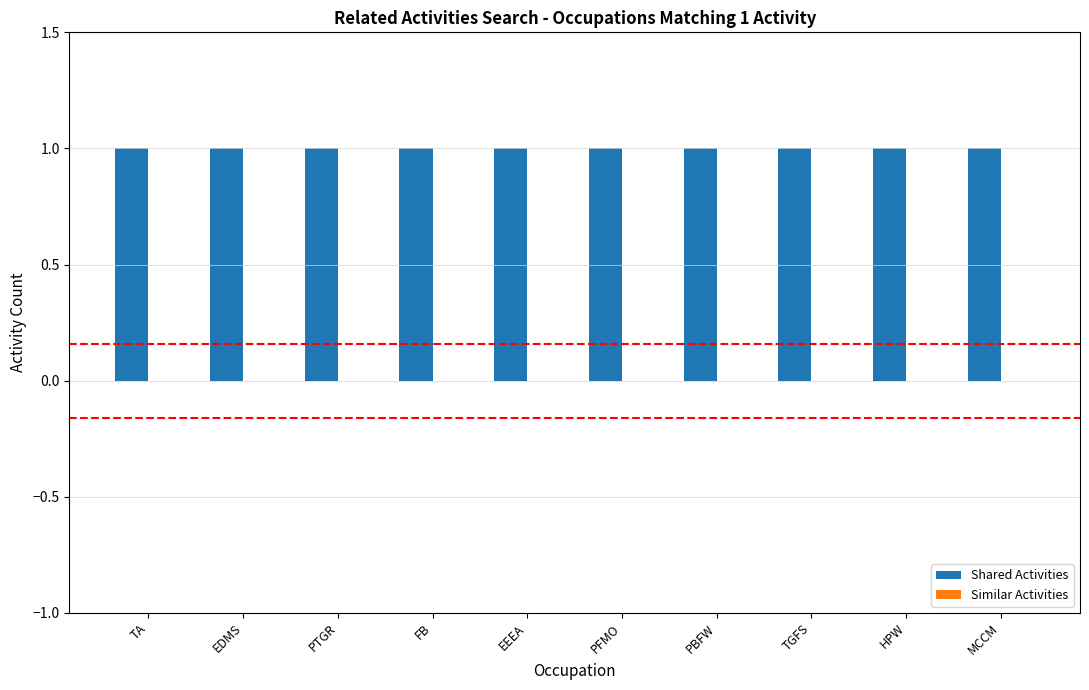

What is the difference between the highest and lowest values at PTGR?

1